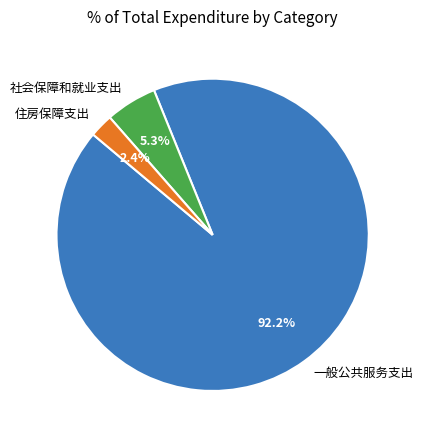

Is the sum of 住房保障支出 and 社会保障和就业支出 greater than half?

No